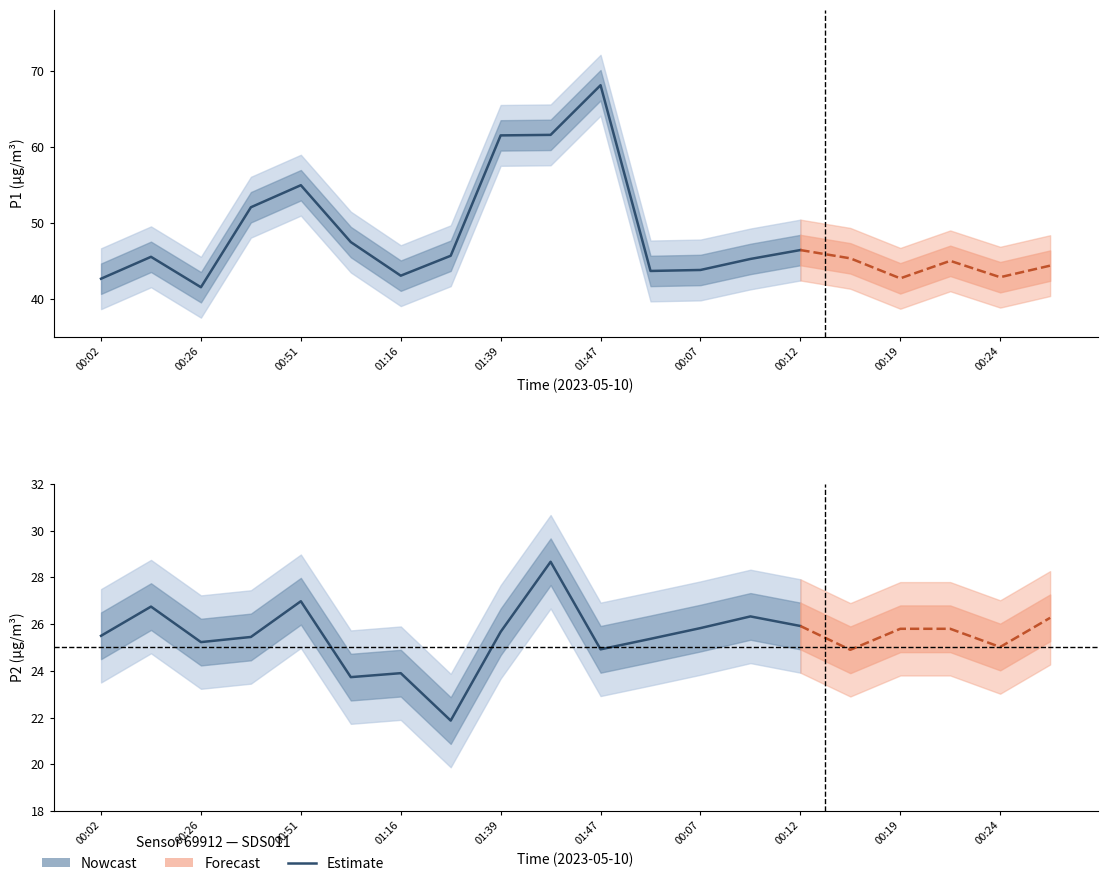

What is the difference between the highest and lowest values at 00:07?

18.0